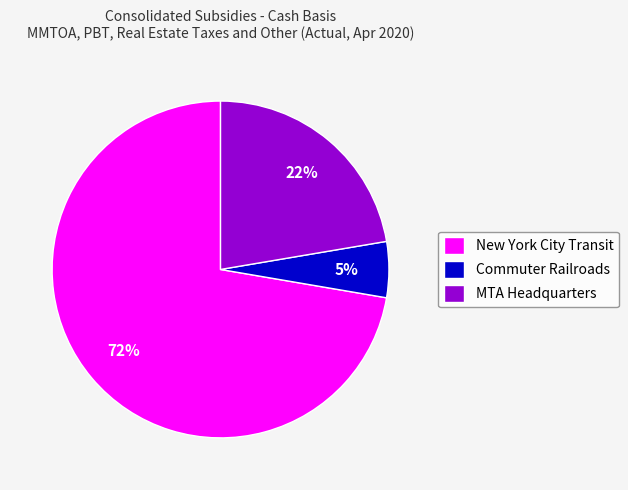

To the nearest percent, what is the average slice percentage?

33%